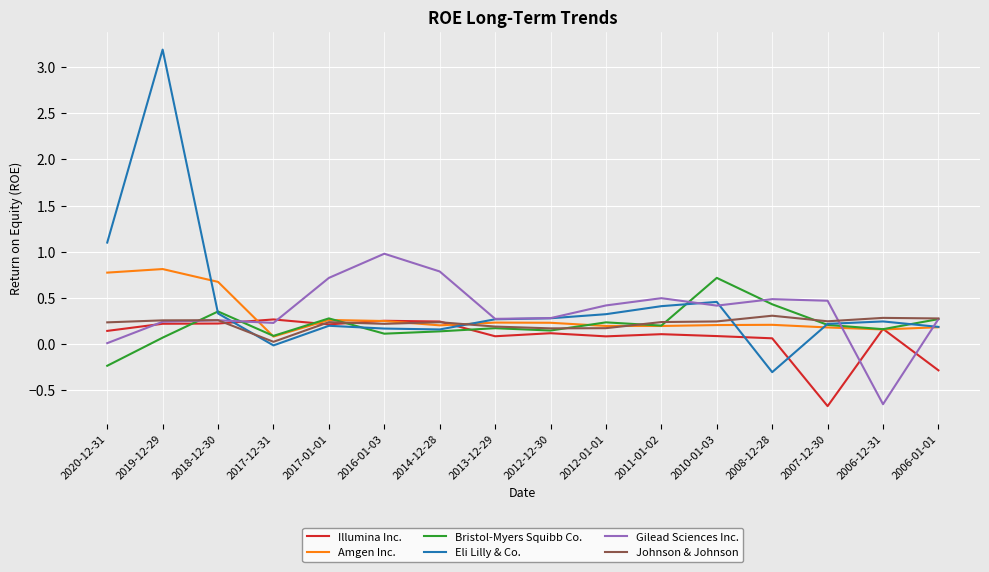

Which series has the largest range (max minus min)?

Eli Lilly & Co.